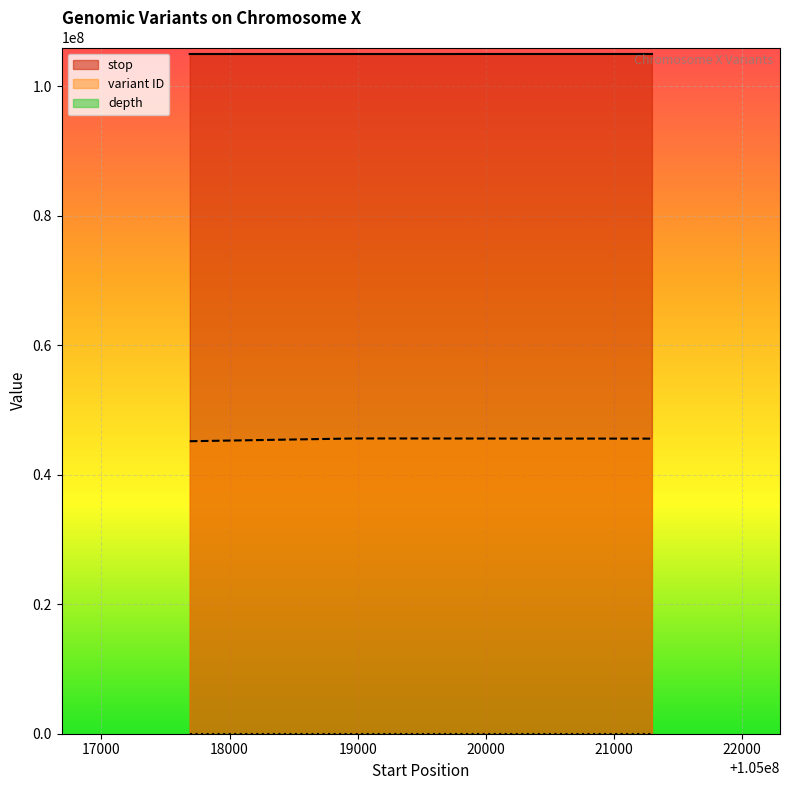

What is the value of the variant ID point at the 3rd from the left?

45590659